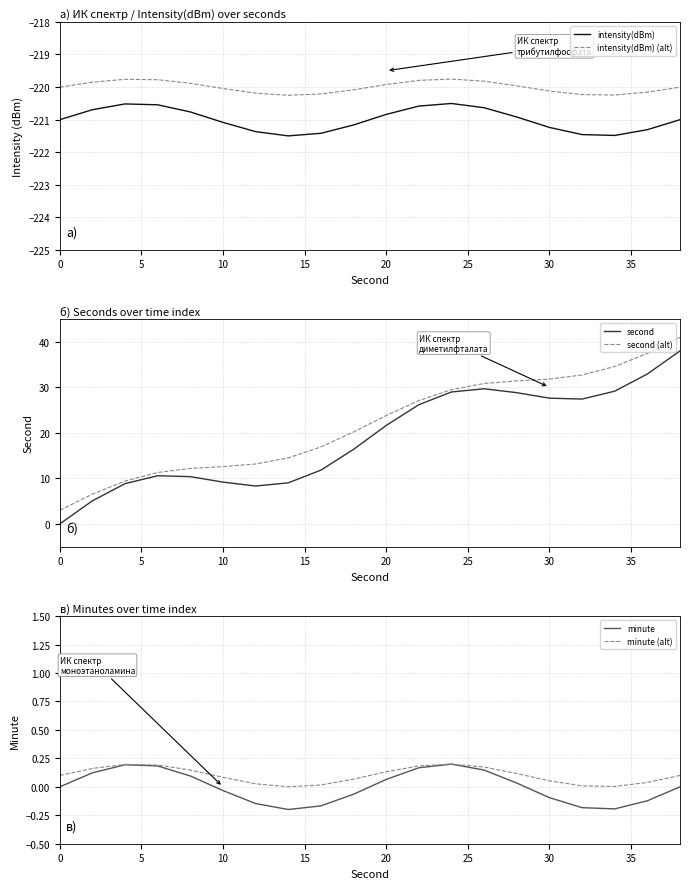

How many lines are shown in the chart?

6